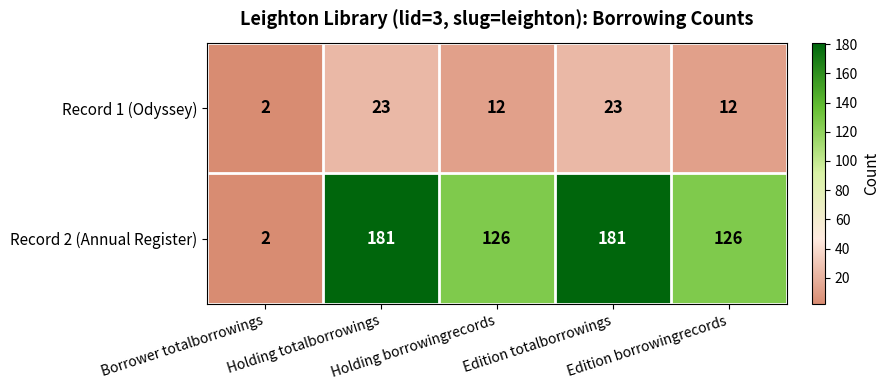

What is the average value of the Record 1 (Odyssey) series?

14